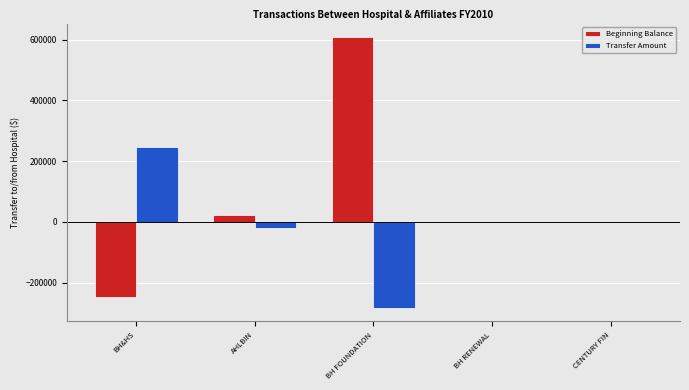

Which label corresponds to the largest value in the chart?

BH FOUNDATION